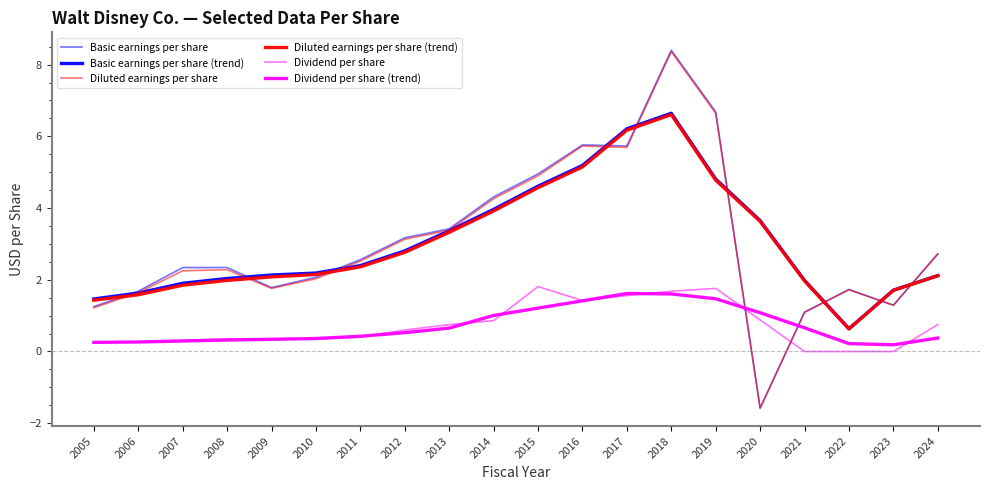

What is the difference between the maximum and minimum values in the Diluted earnings per share (trend) series?

6.0